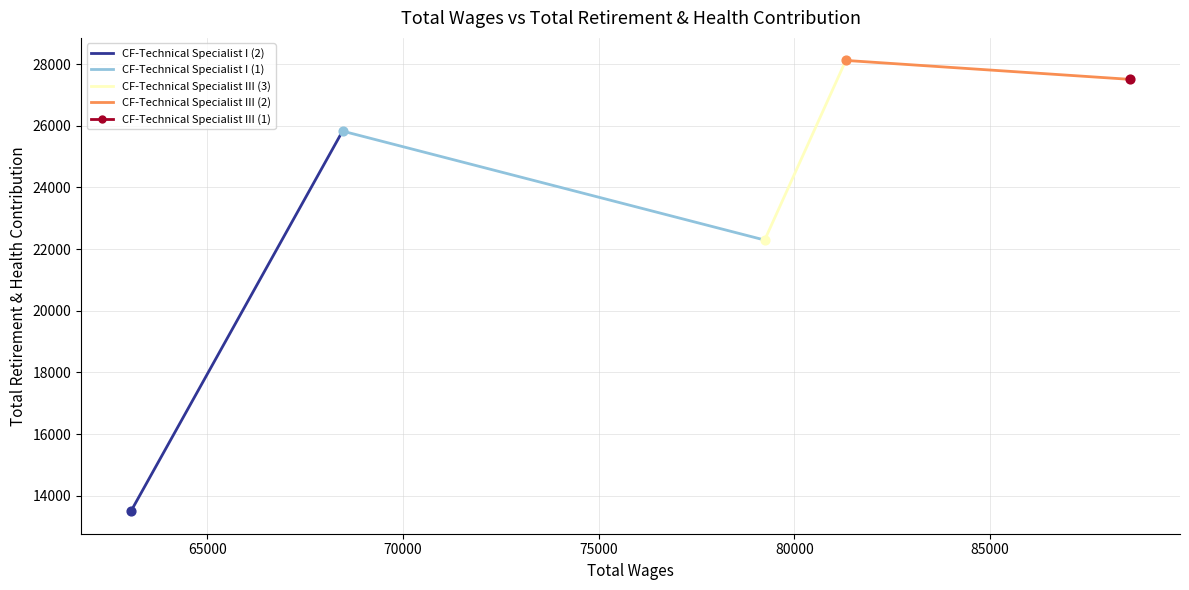

Which series has the largest total across all categories?

CF-Technical Specialist III (2)